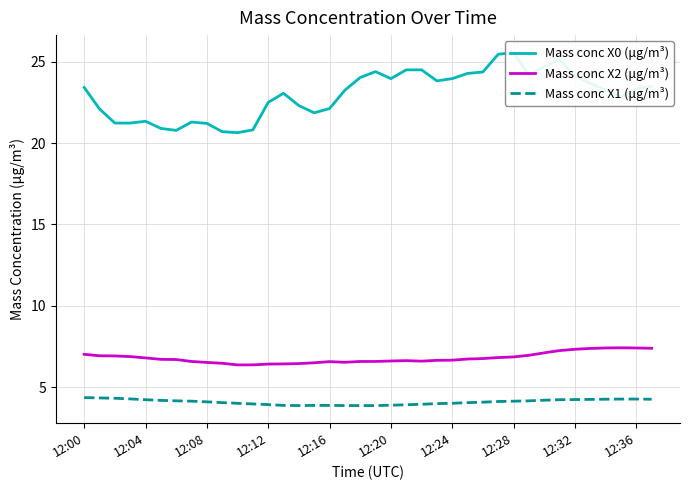

True or false: Mass conc X0 (μg/m³) and Mass conc X2 (μg/m³) cross at least once.

False